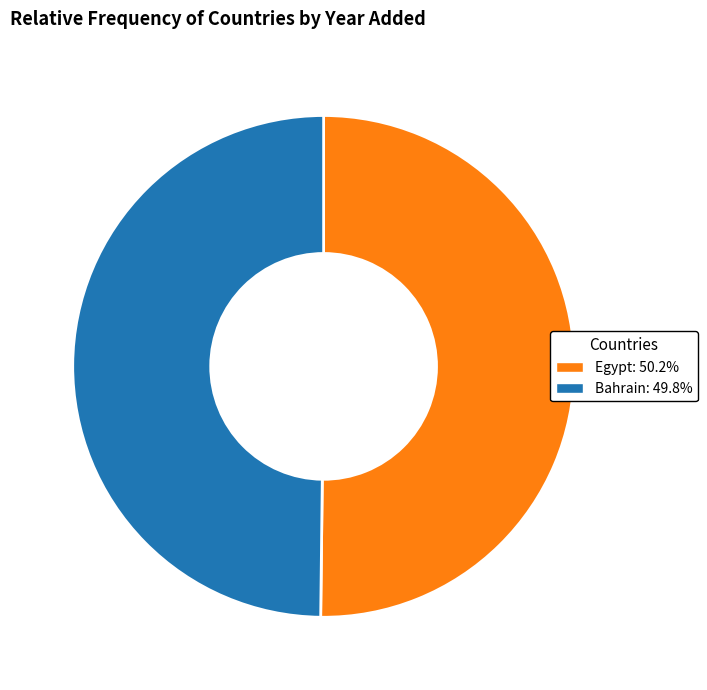

True or false: Egypt accounts for 50% of the total.

True